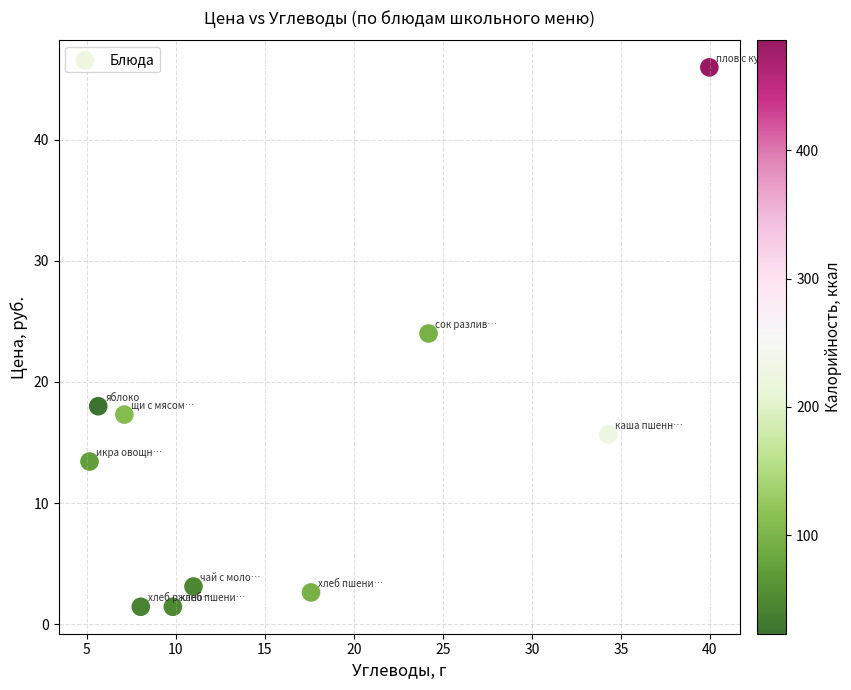

What Y value in the scatter plot is closest to 23?

24.0